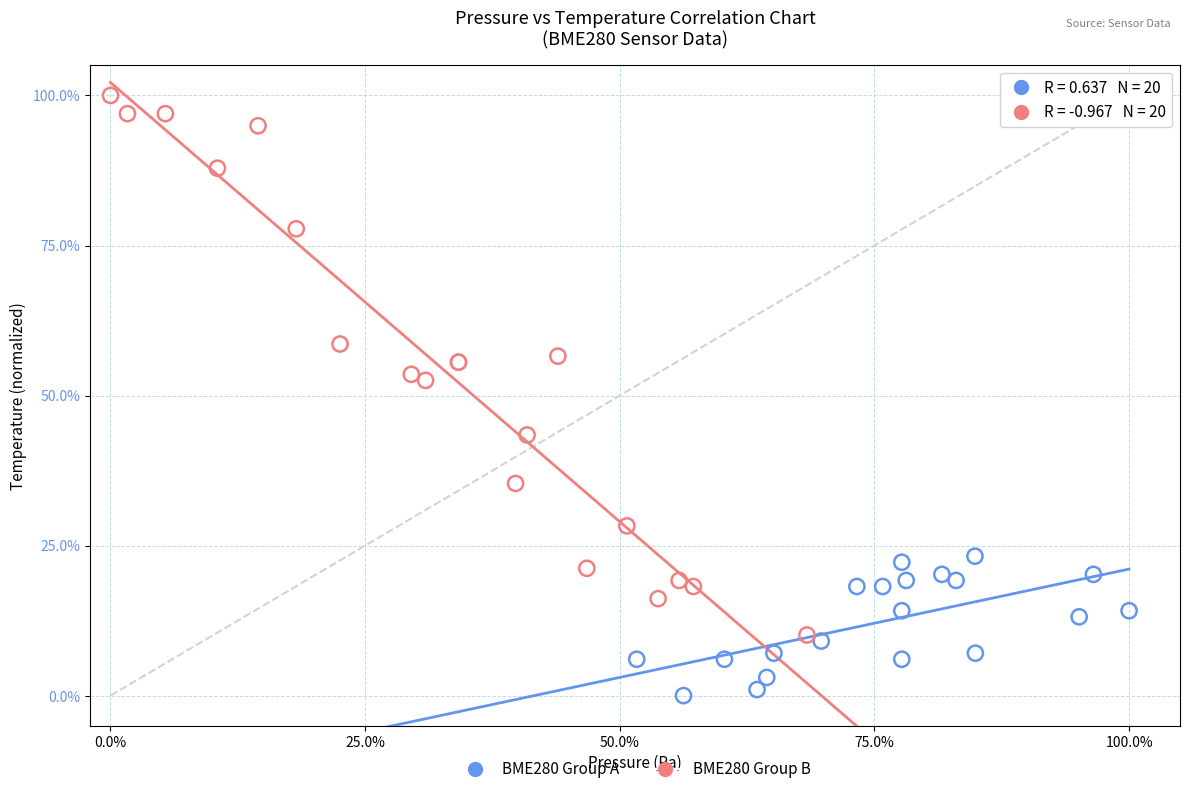

Which series contains the lowest Y value?

BME280 Group A